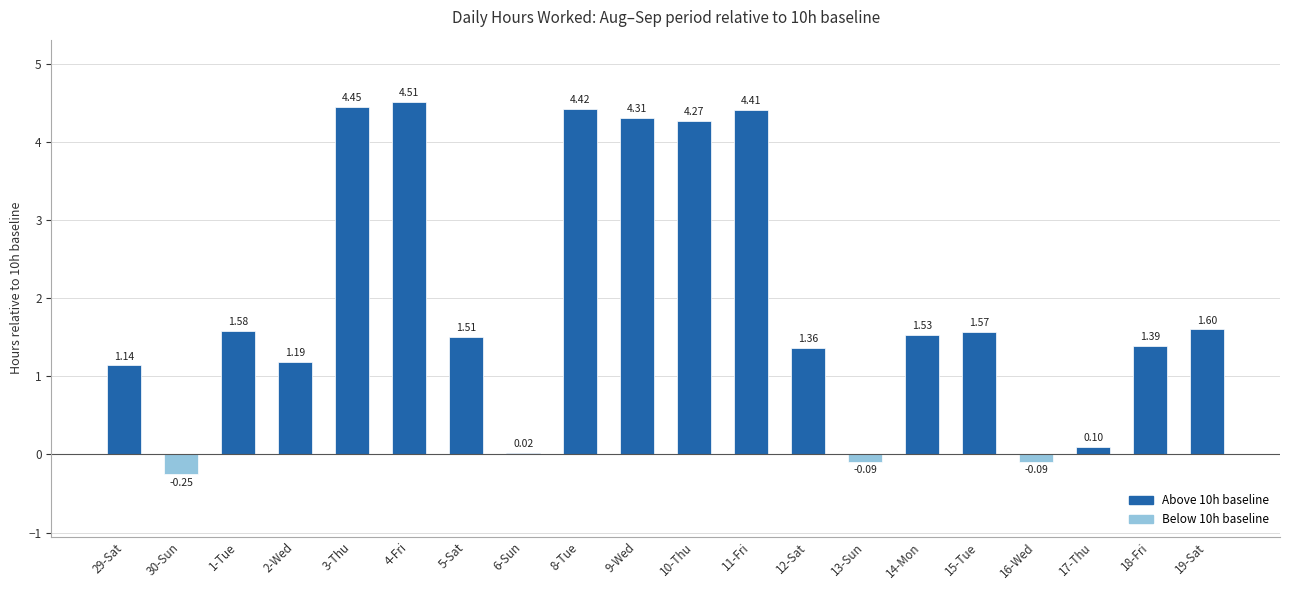

How many negative values are there?

3